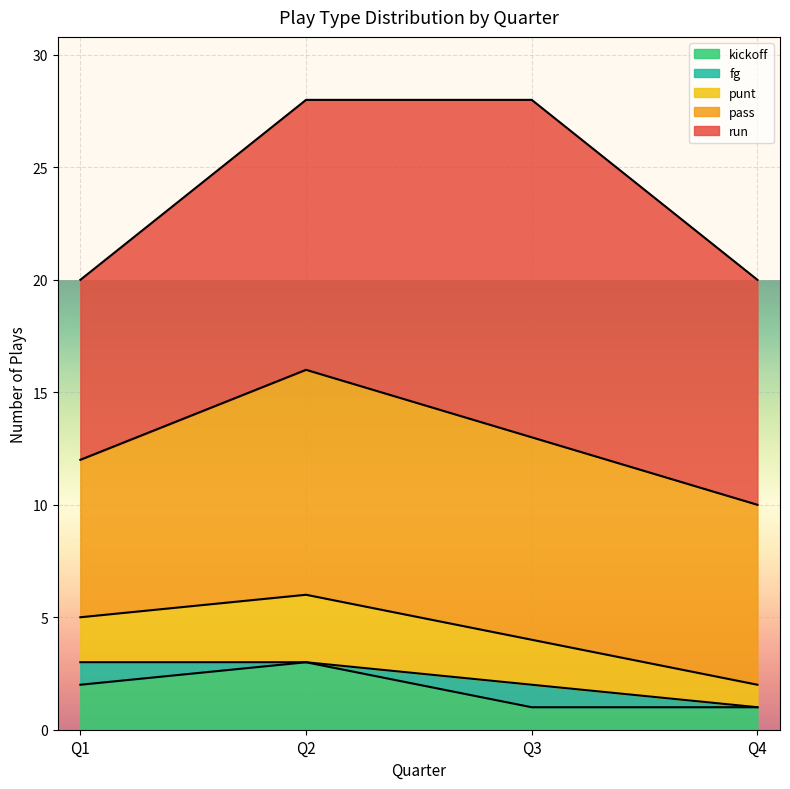

At which category does kickoff reach its first local peak?

Q2